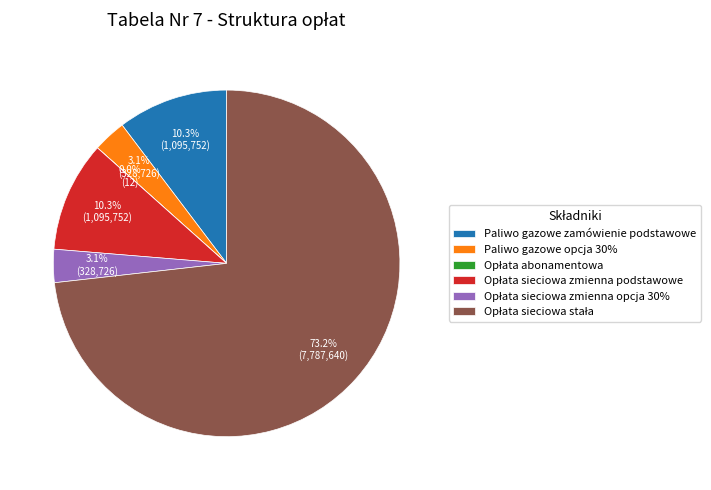

Does Paliwo gazowe opcja 30% account for over 50% of the chart?

No